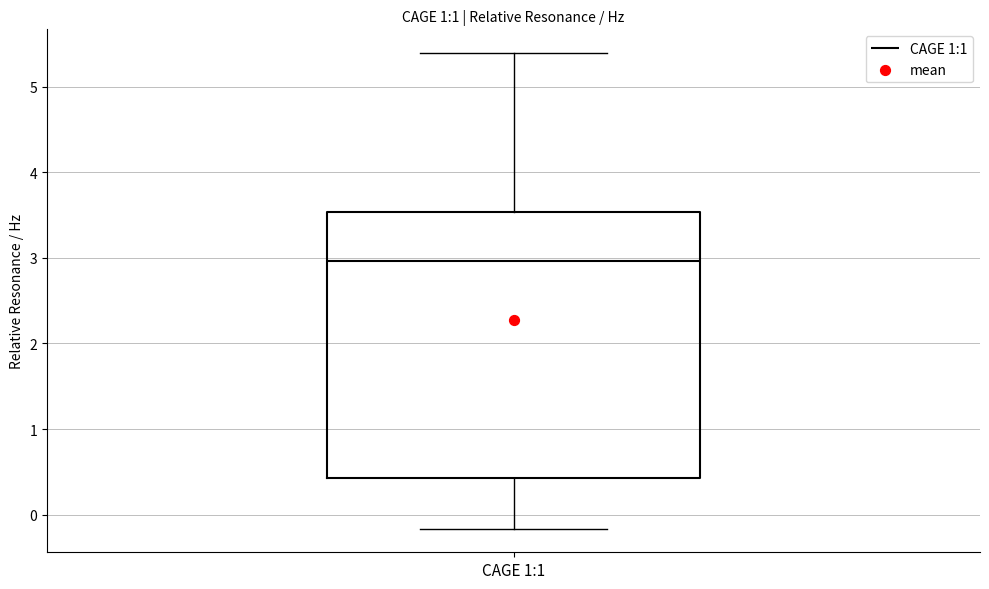

Read this box plot against the y-axis: the position of the median line, the range covered by the box, and the ends of both whiskers. The values are not printed on the chart, so give them approximately, as read against the axis.

median 3.0, box 0.4 to 3.5, whiskers -0.2 to 5.4